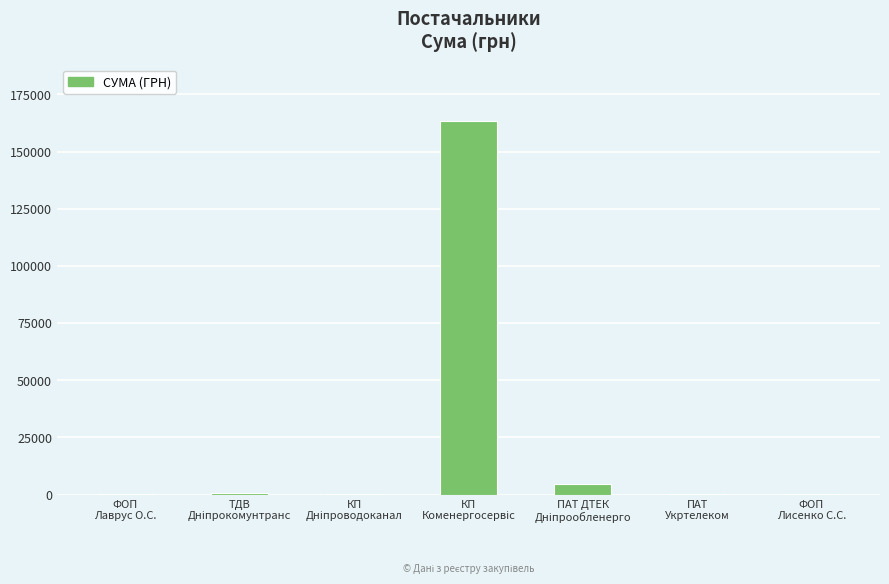

The chart shows a value of 183.8 at ФОП
Лаврус О.С.. True or false?

True